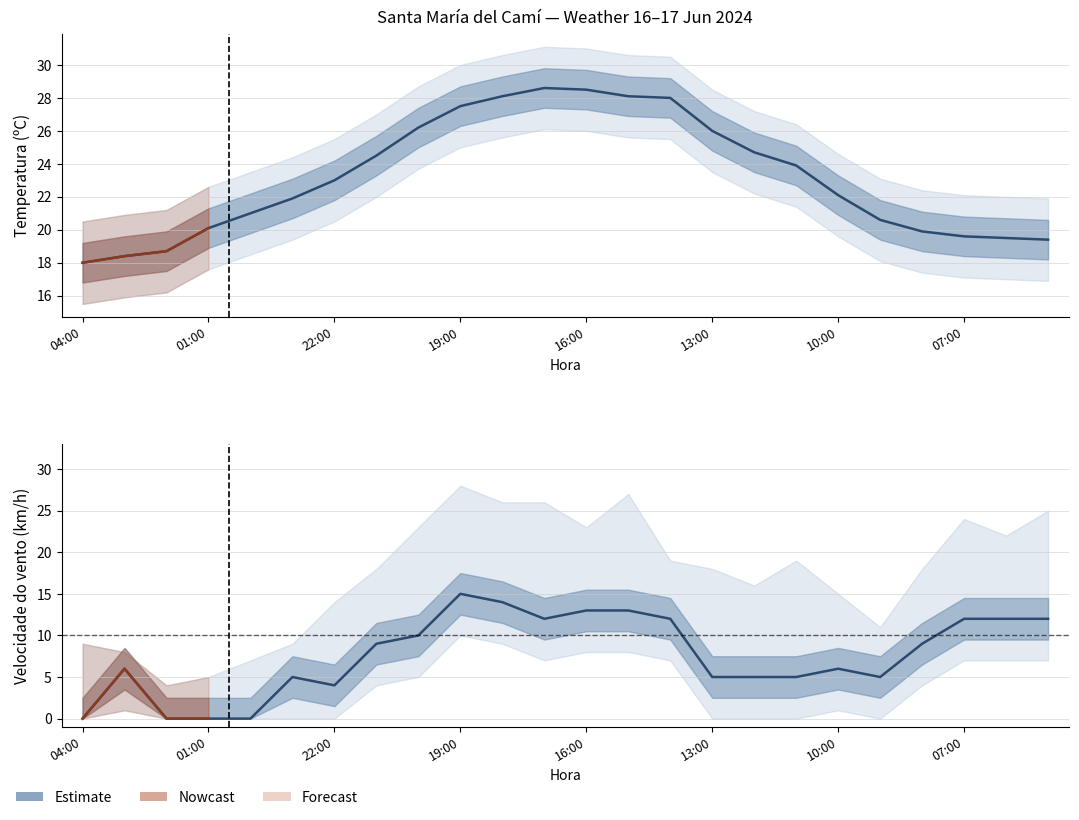

What is the average value?

8